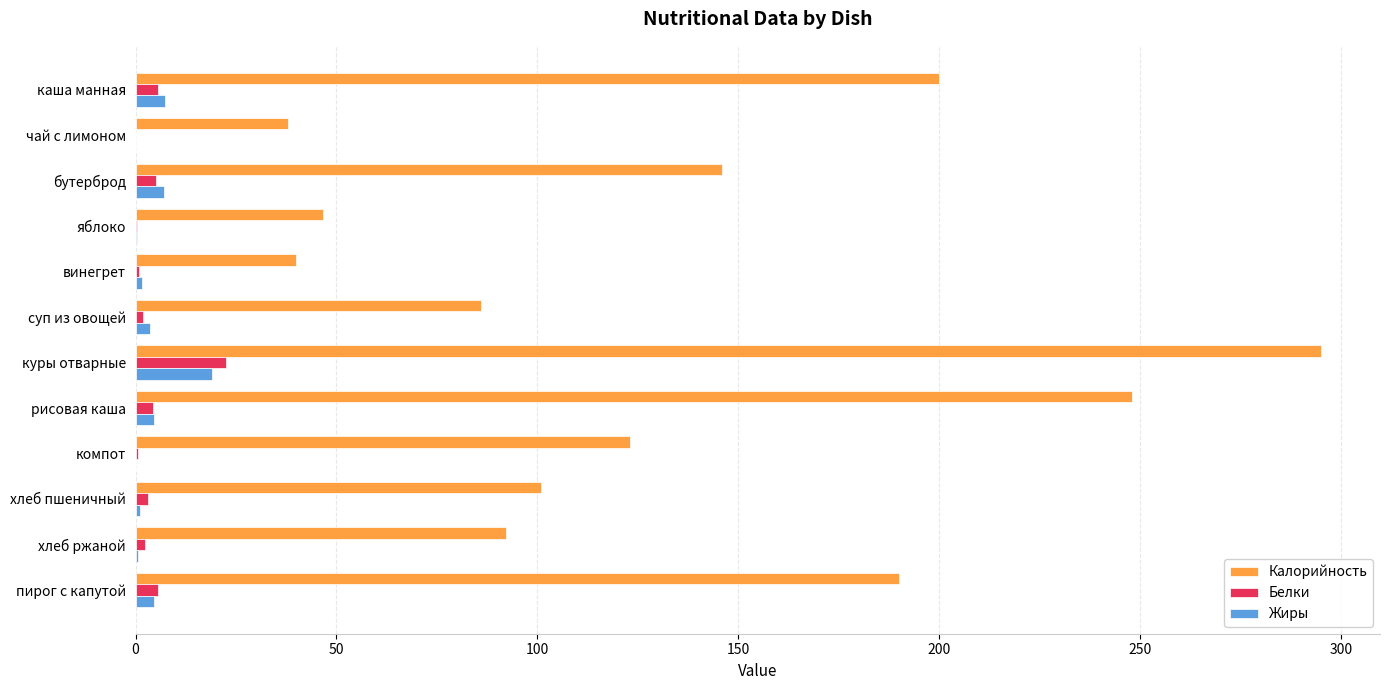

At which category is the sum across all series the highest?

куры отварные